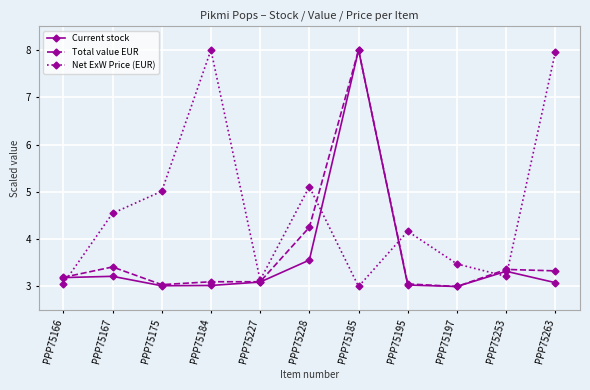

How many interior local peaks does the Net ExW Price (EUR) series have?

3